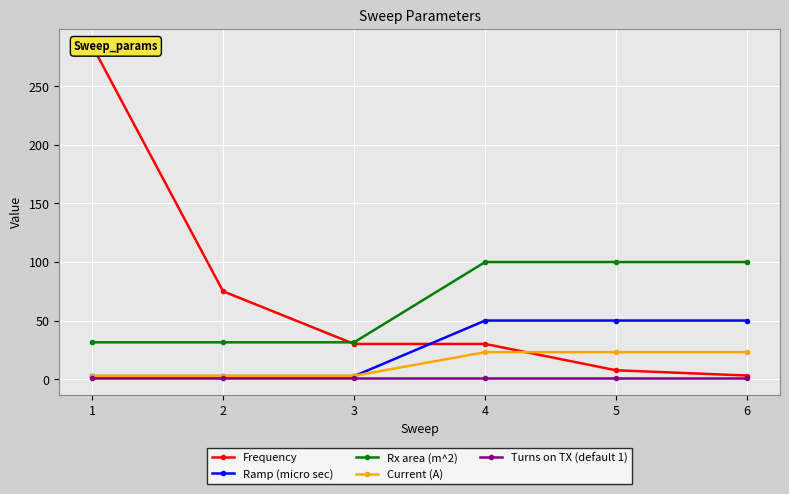

Which series has the largest range (max minus min)?

Frequency